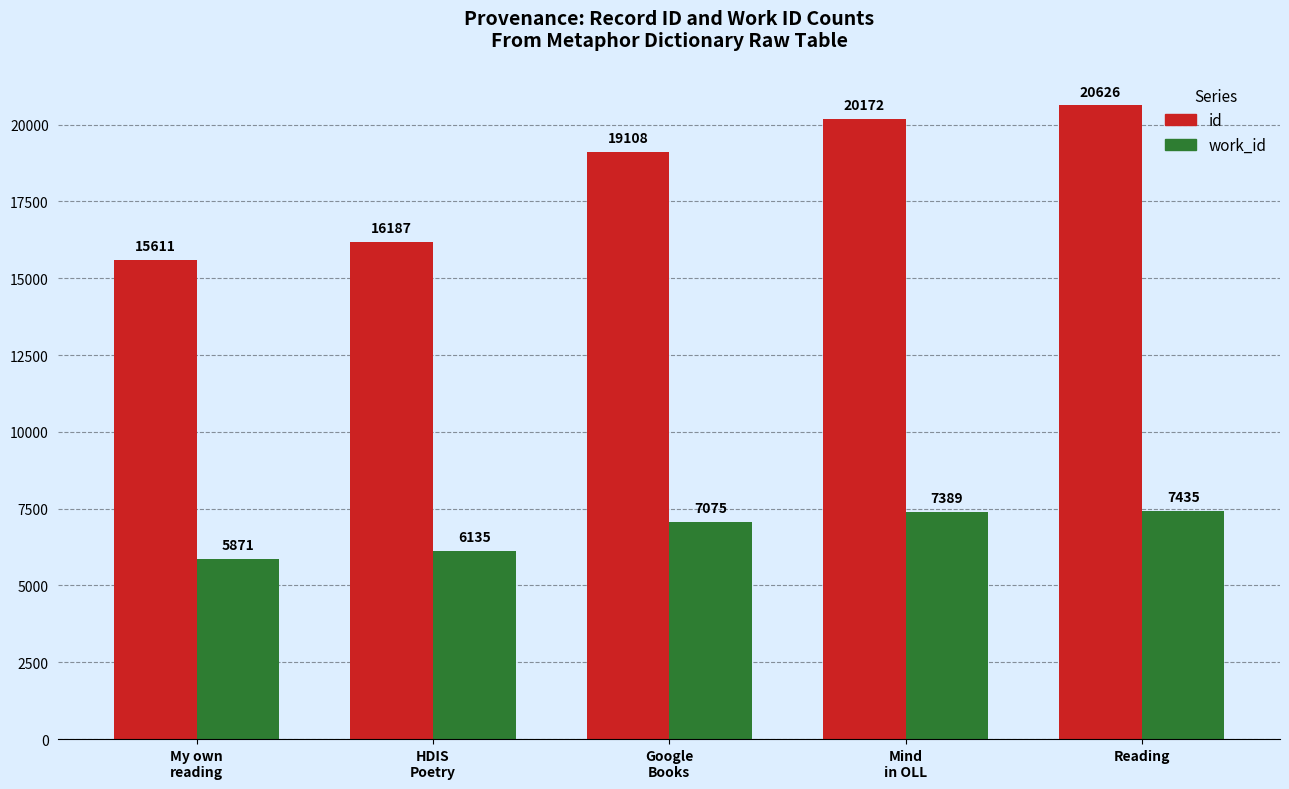

How many values in the work_id series are below 7075?

2